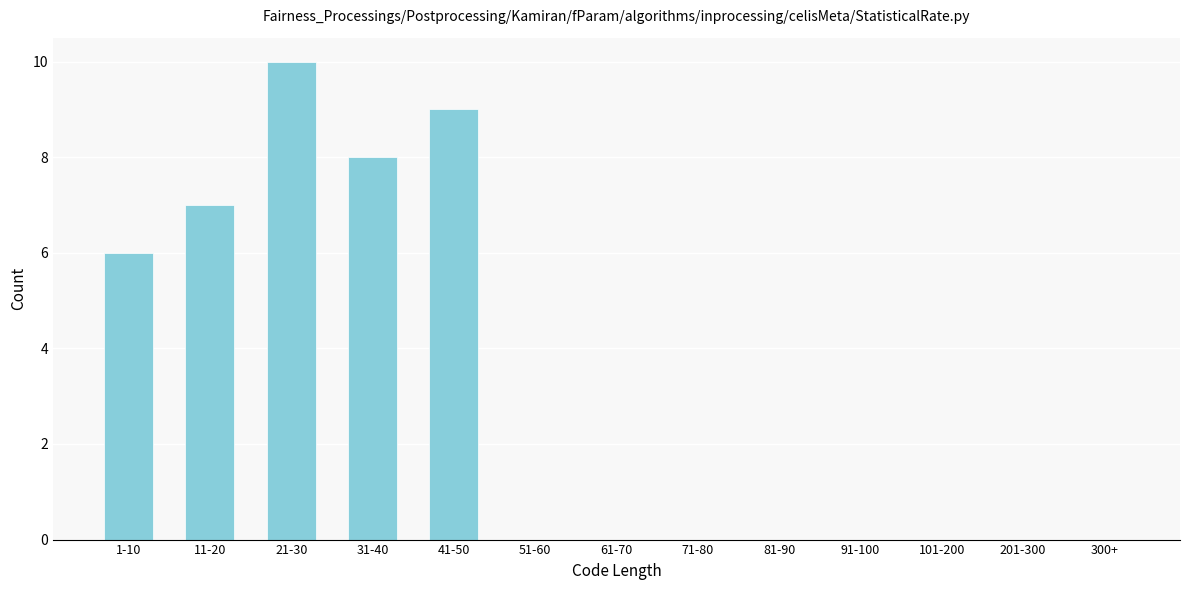

Reading left to right, extract all data points from this chart.

1-10=6	11-20=7	21-30=10	31-40=8	41-50=9	51-60=0	61-70=0	71-80=0	81-90=0	91-100=0	101-200=0	201-300=0	300+=0